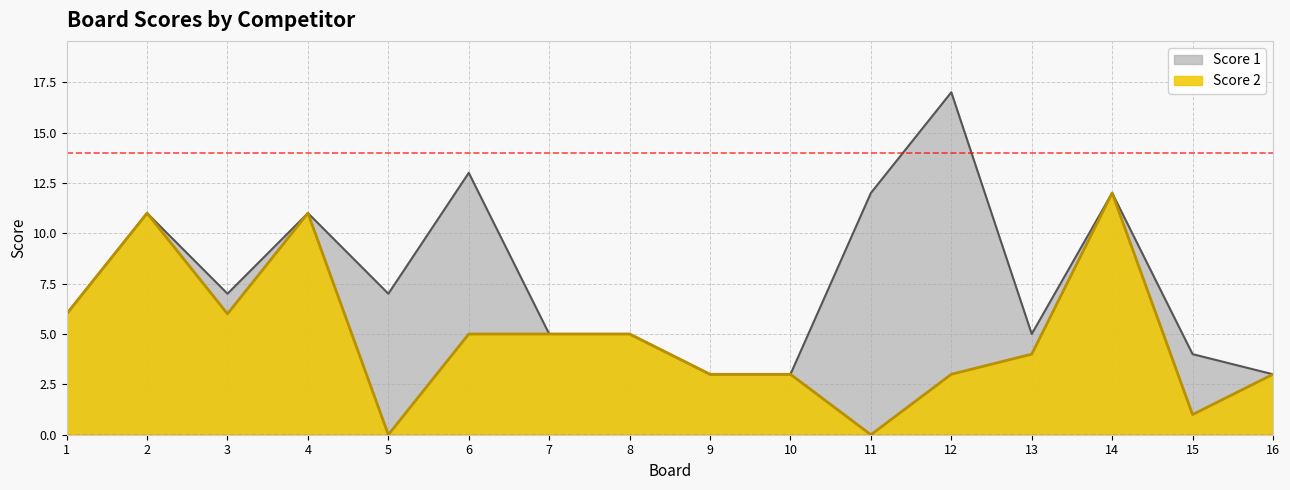

Which label corresponds to the largest value in the chart?

12